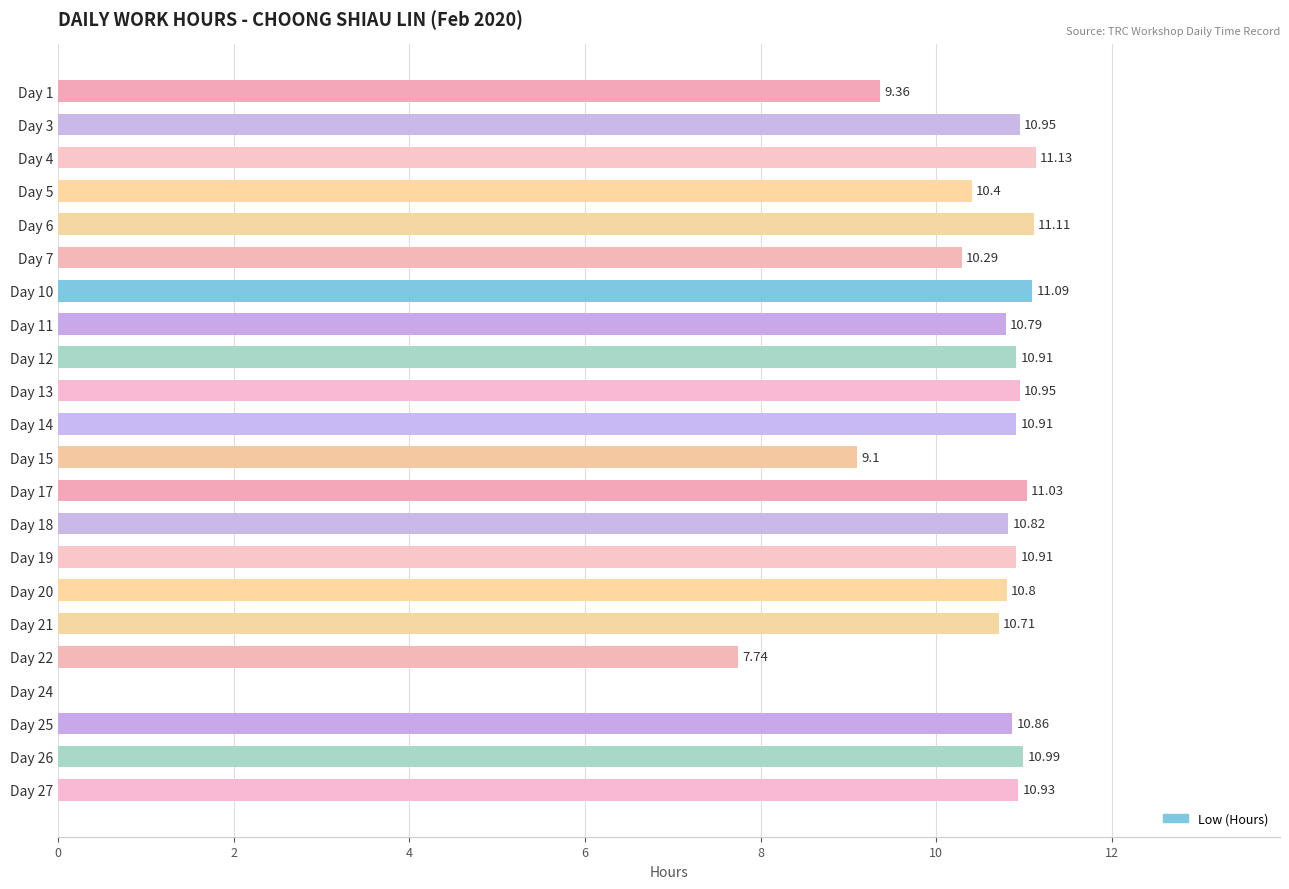

The value at Day 27 is 10.9. True or false?

True